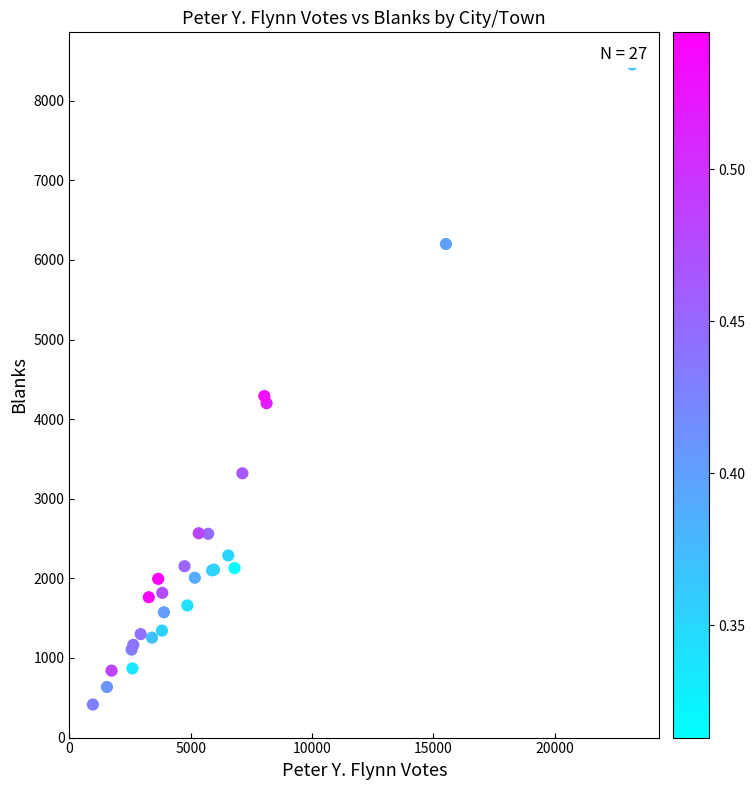

What Y value in the scatter plot is closest to 4436?

4290